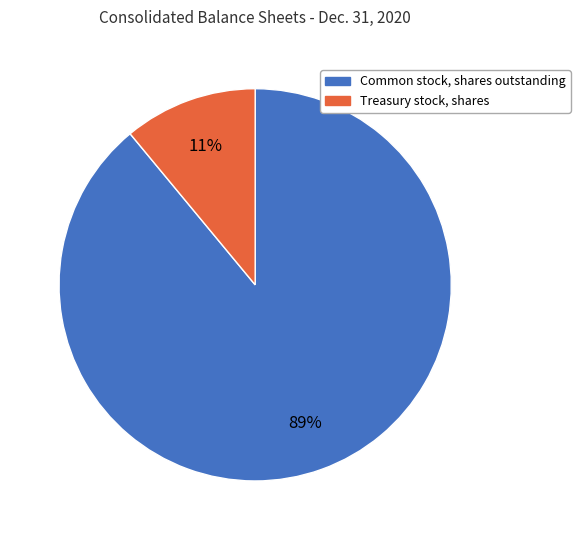

Which category has the biggest portion of the pie?

Common stock, shares outstanding